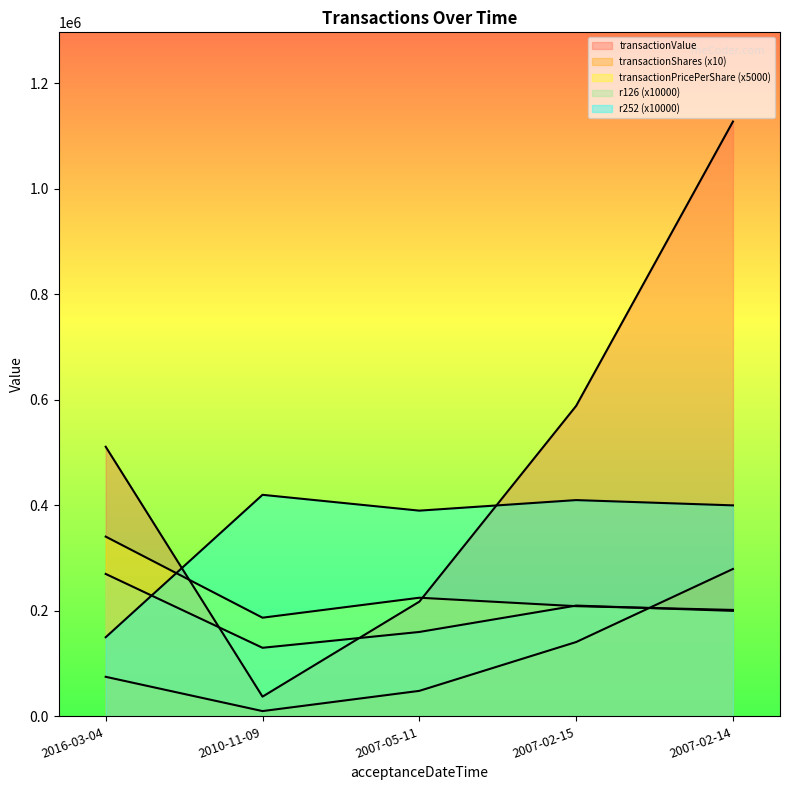

Where does the r252 series first go above 400000?

2010-11-09